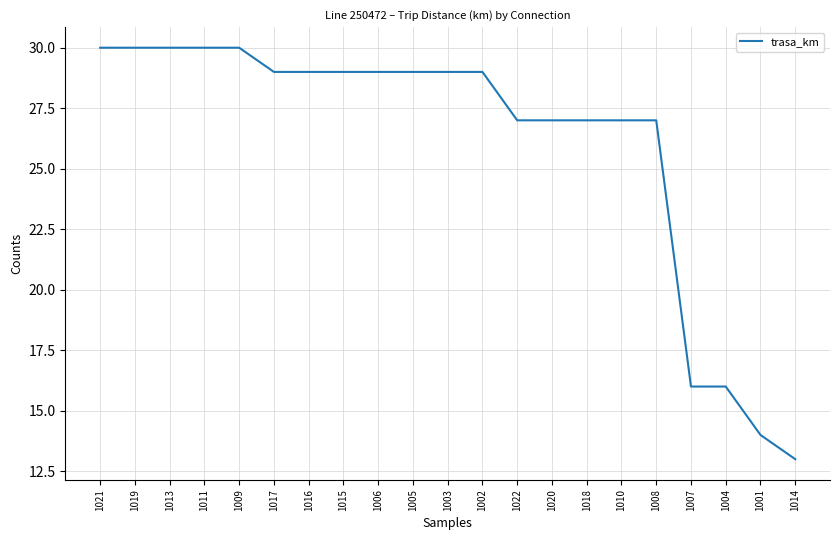

Is it true that the value at 1010 is 27?

True